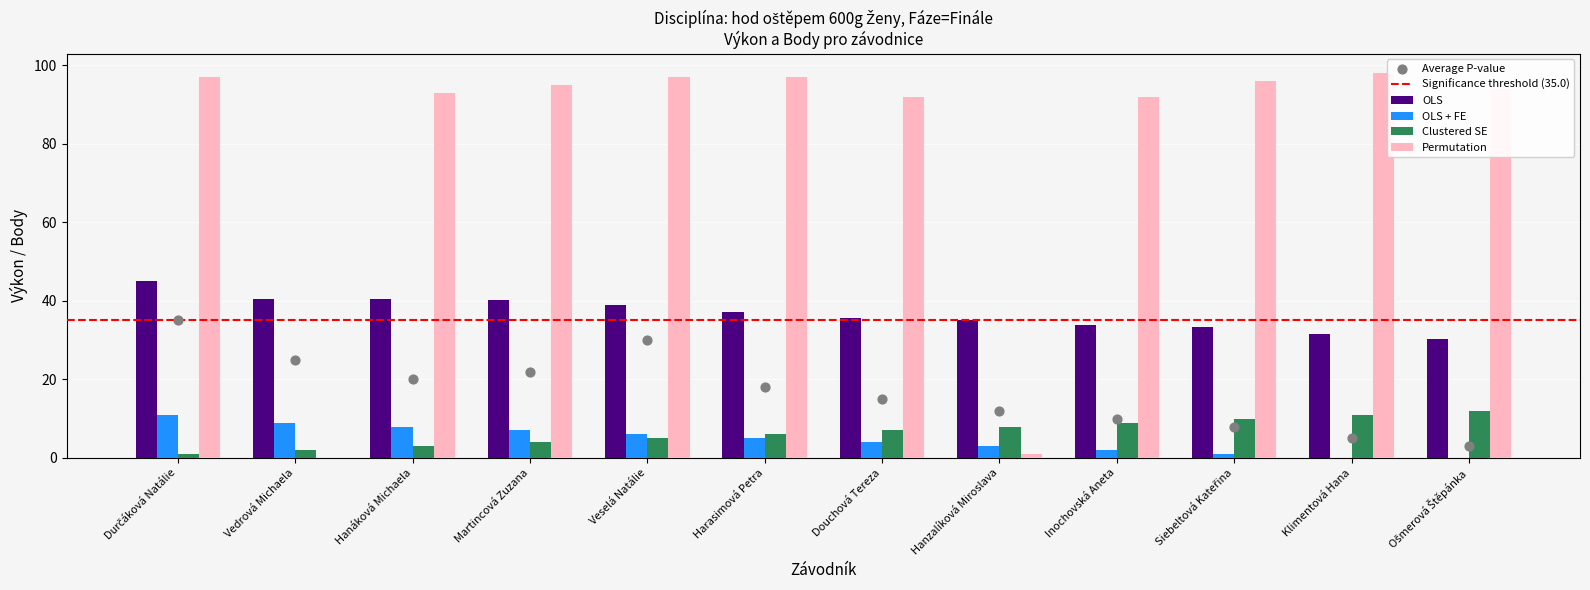

At which category is the sum across all series the highest?

Durčáková Natálie